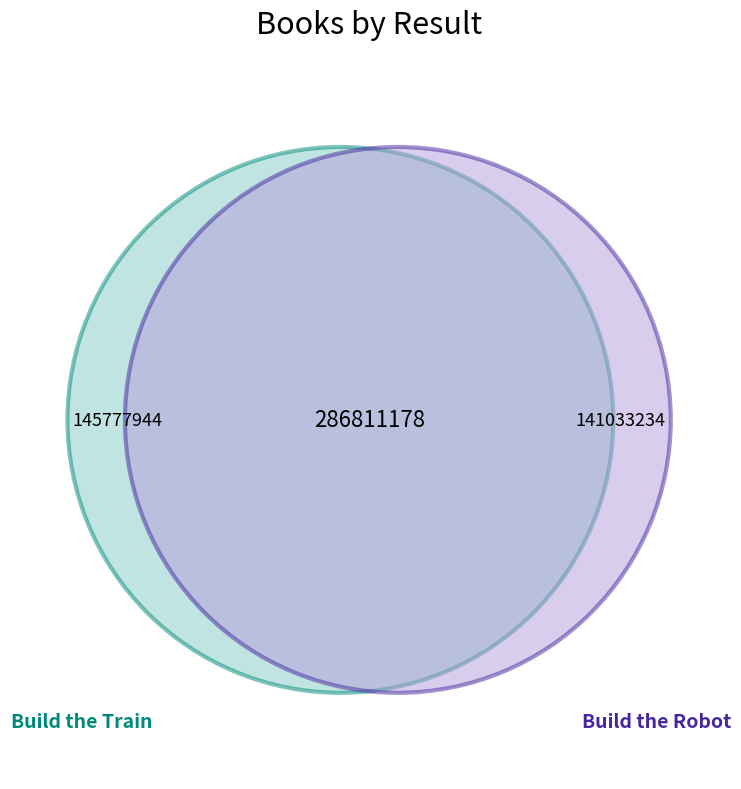

What percentage do 2 and 1 together represent?

100.0%